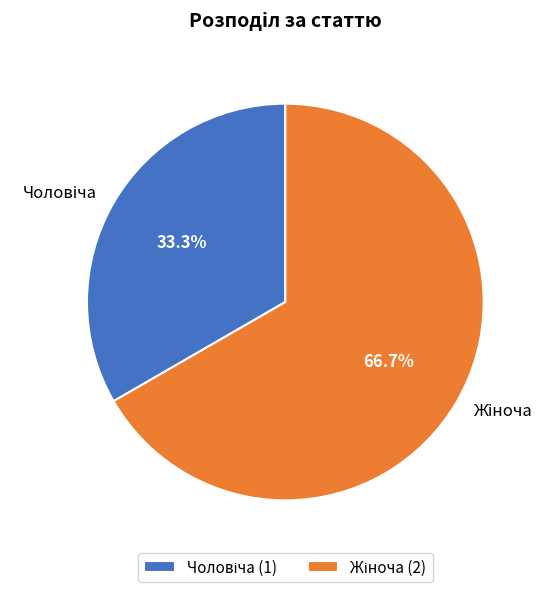

Does any single category account for the majority?

Yes